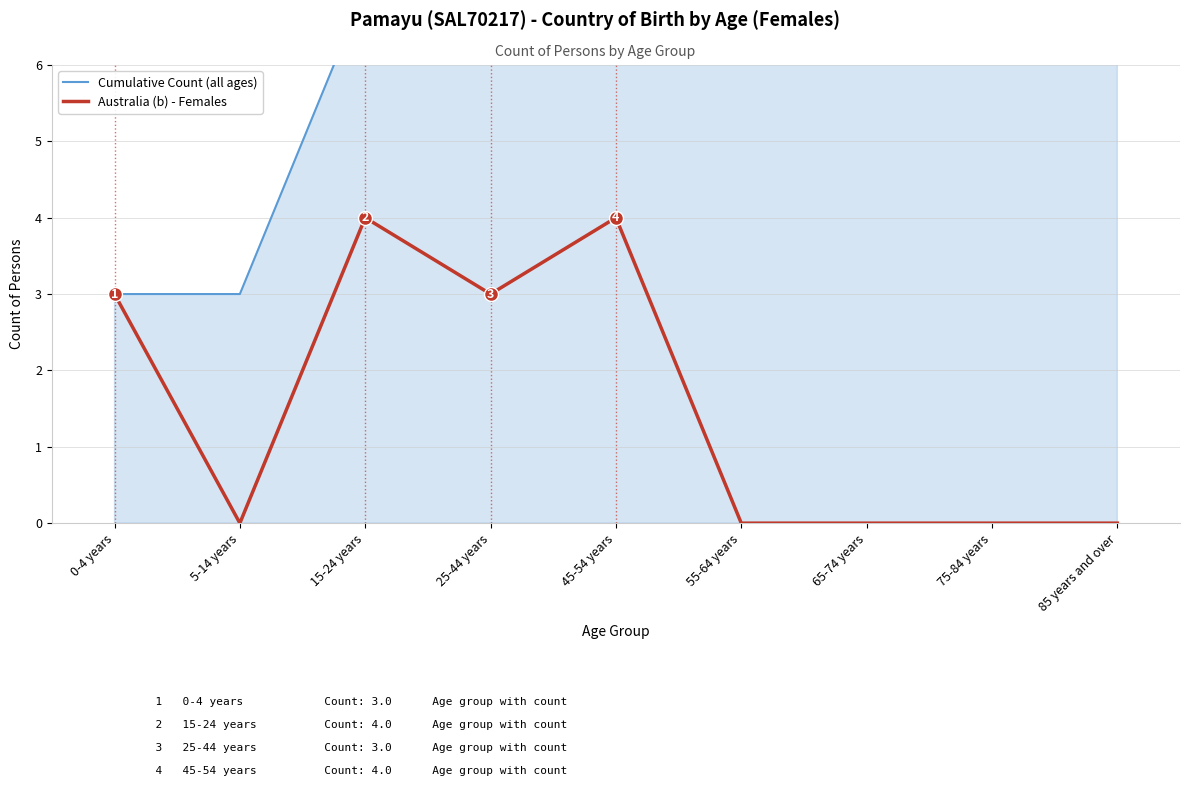

Reading left to right, extract all data points from this chart.

Cumulative Count (all ages): 3	3	7	10	14	14	14	14	14
Australia (b) - Females: 3	0	4	3	4	0	0	0	0